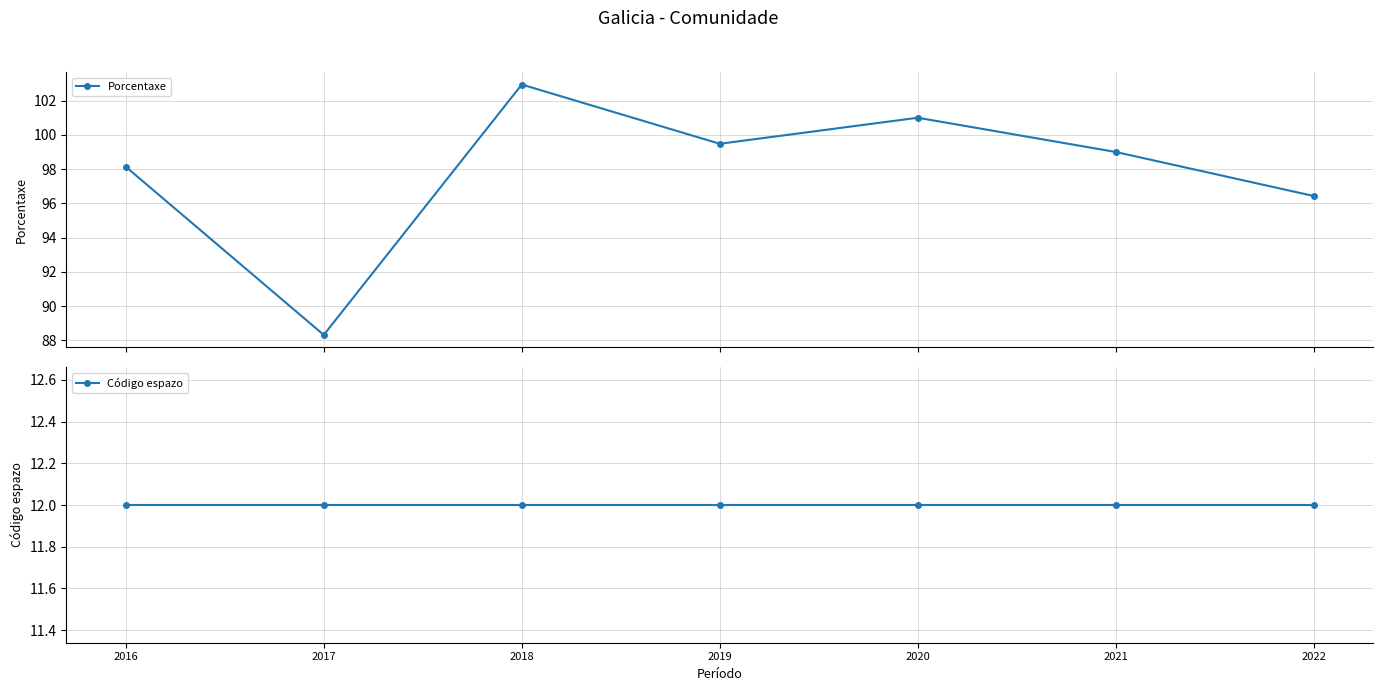

What is the minimum value for Porcentaxe?

88.3